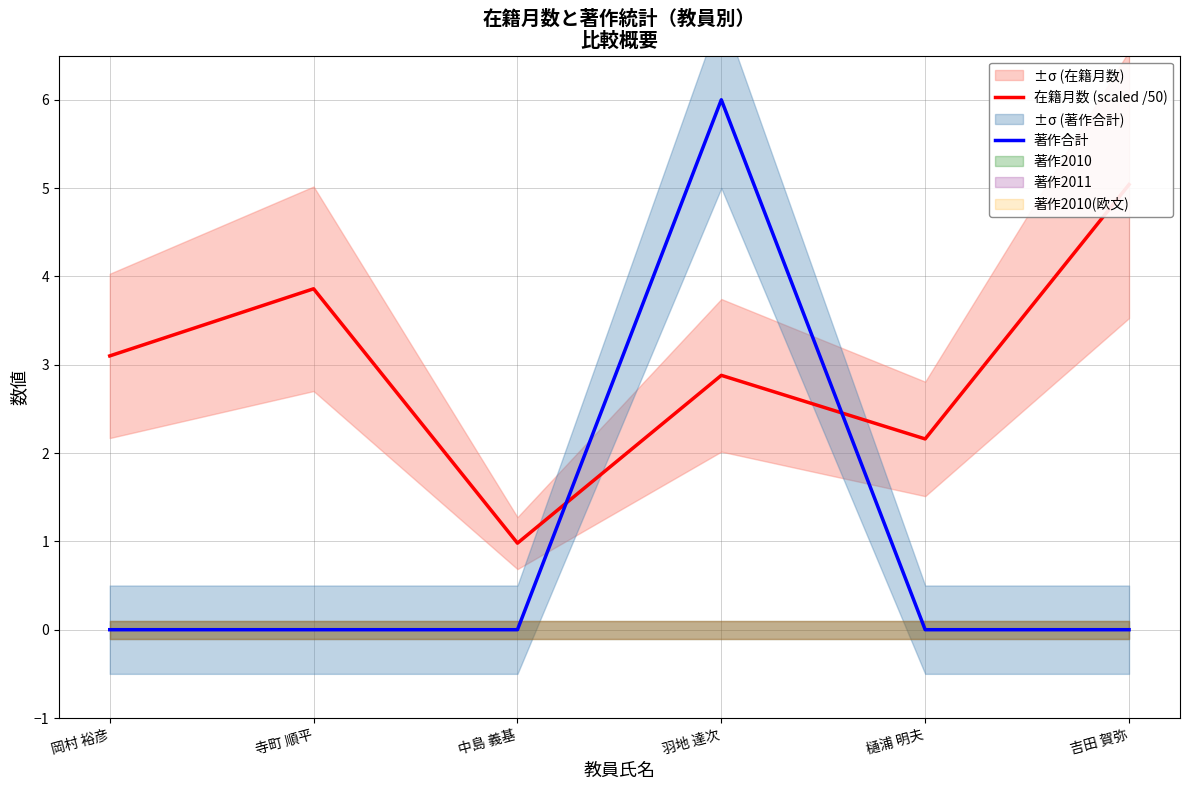

List the series in order of their peak value, lowest first.

在籍月数 (scaled /50), 著作合計